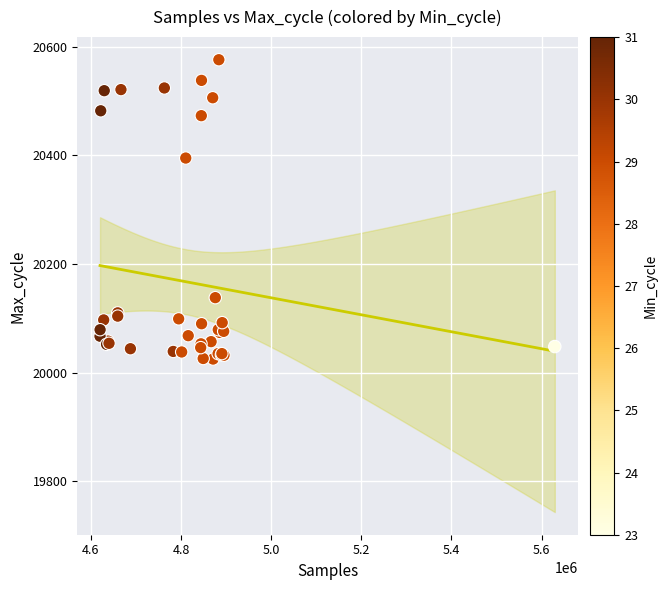

What Y value in the scatter plot is closest to 20300?

20395